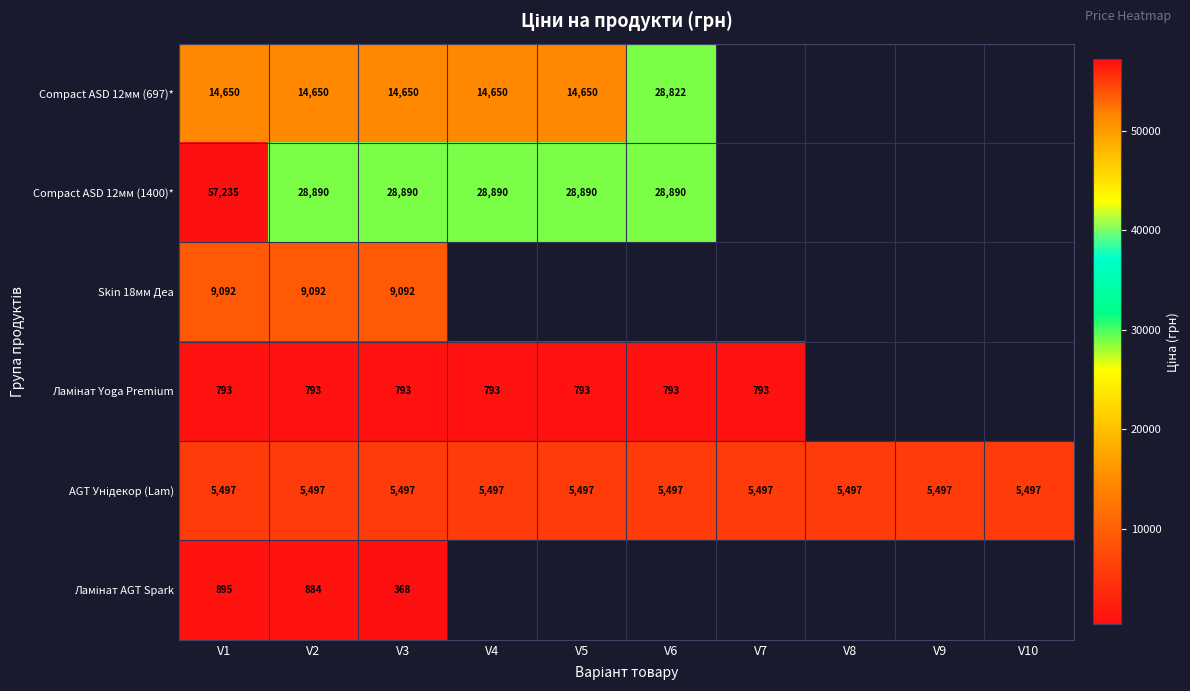

What is the difference between the highest and lowest values at V1?

56442.0